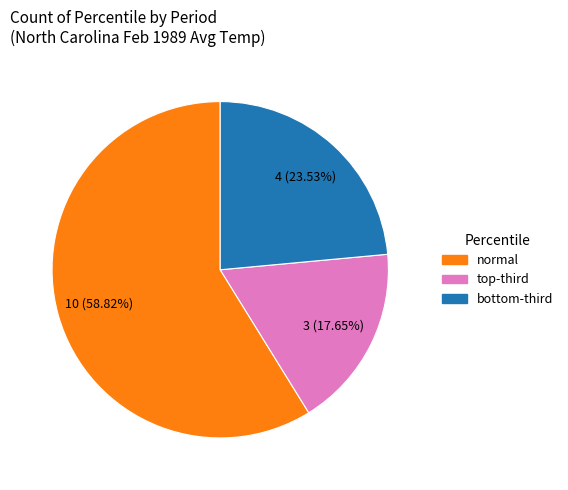

Is there a majority slice in this chart?

Yes